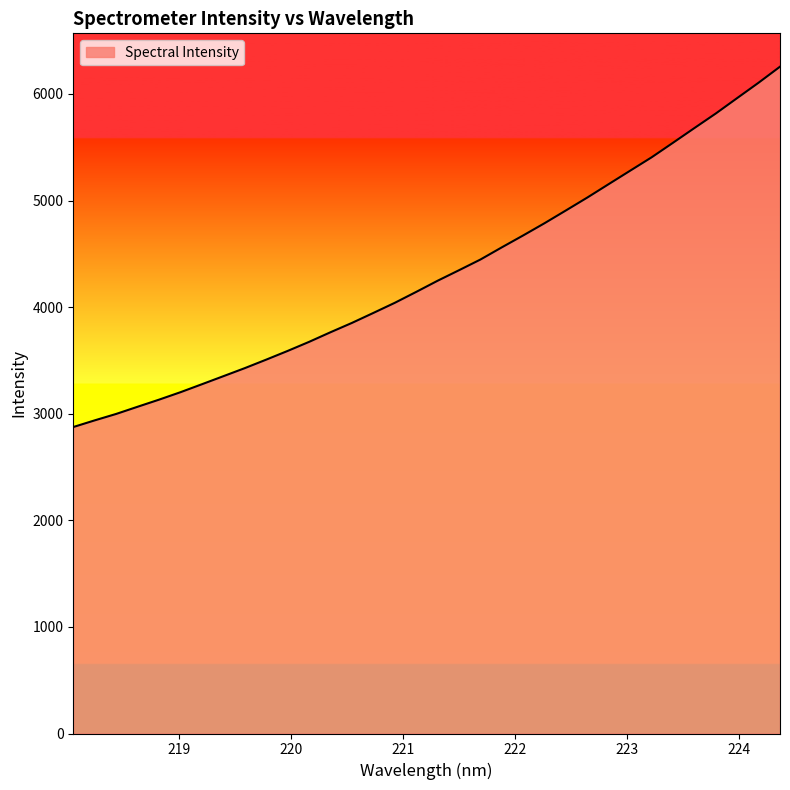

What is the maximum value shown in the chart?

6256.2